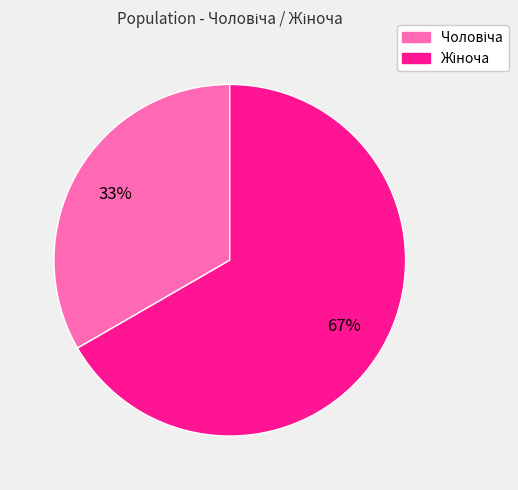

To the nearest percent, what is the average slice percentage?

50%